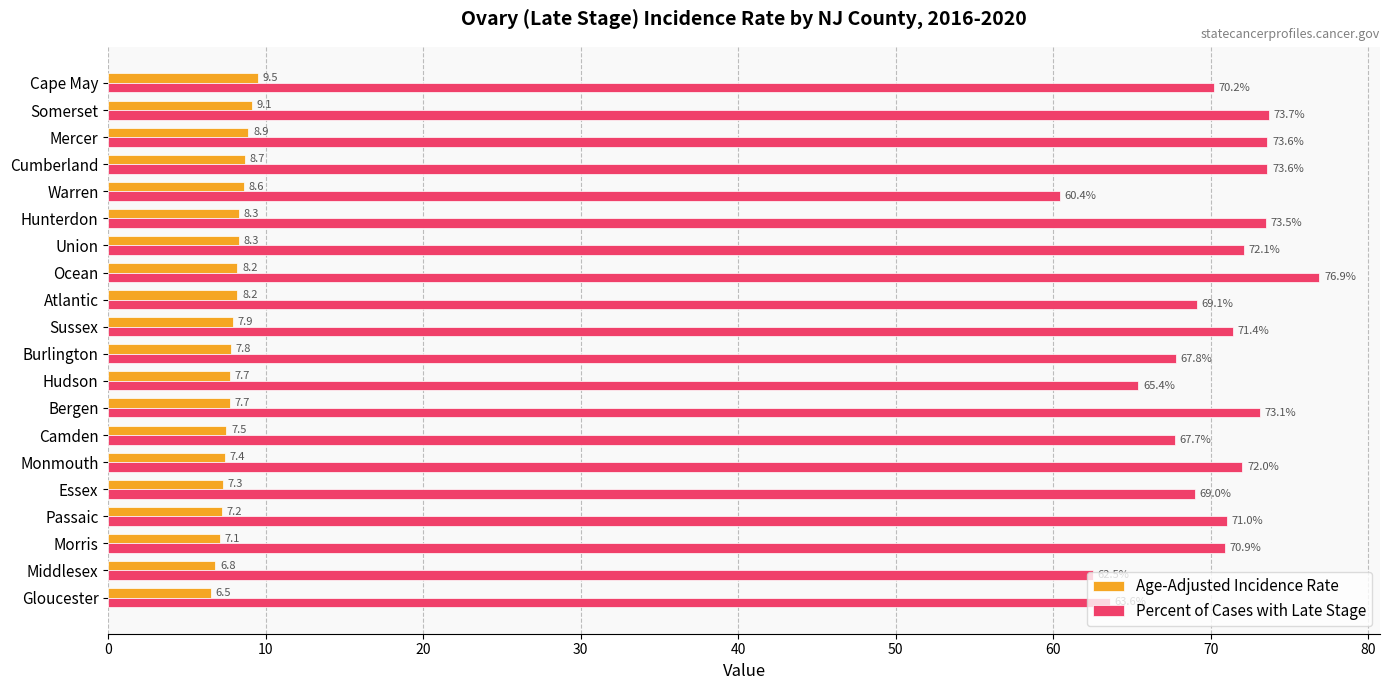

Which series has the largest range (max minus min)?

Percent of Cases with Late Stage